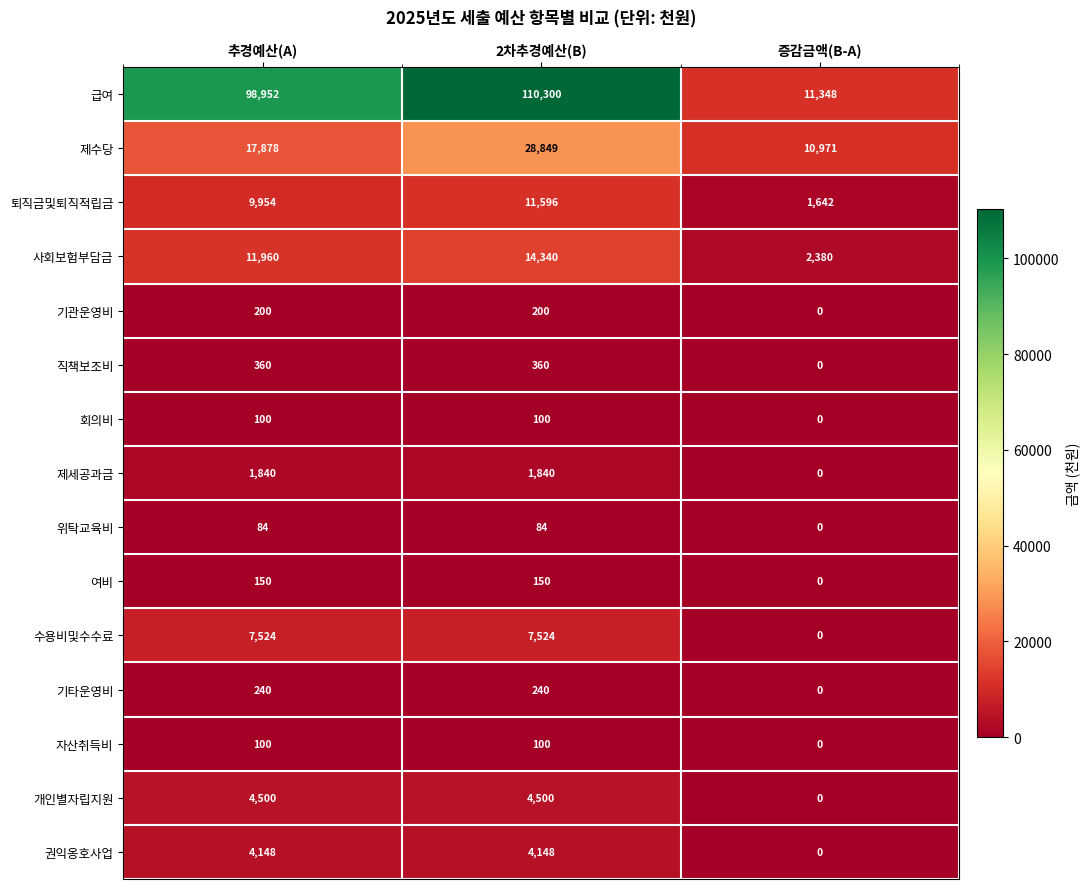

What is the spread (max minus min) of values at 증감금액(B-A)?

11348